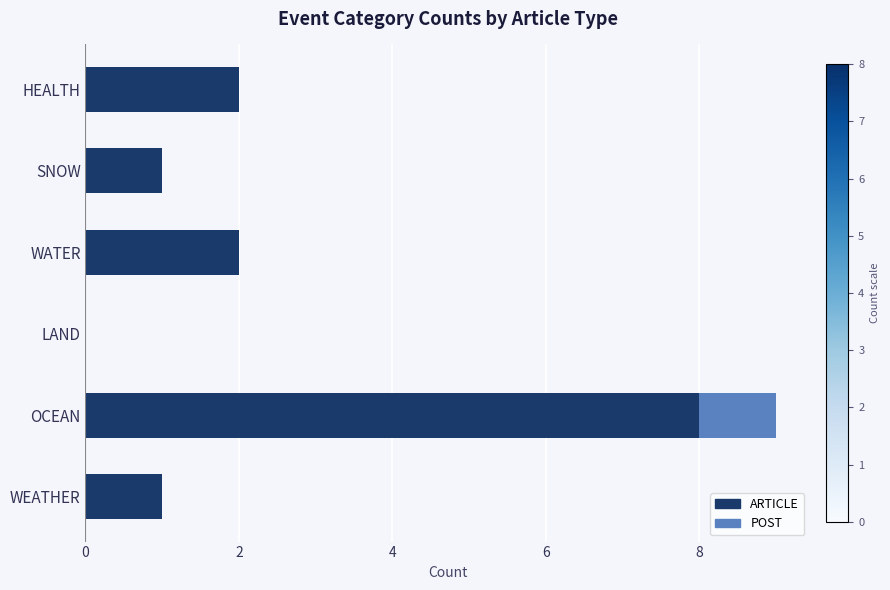

What is the sum of all ARTICLE values?

14